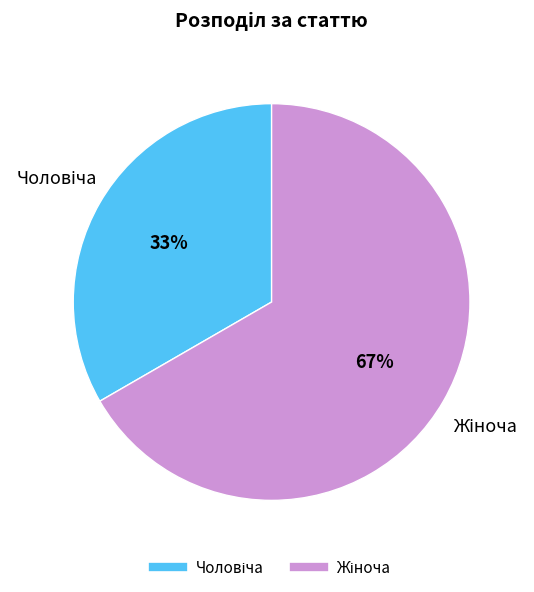

Does any single category account for the majority?

Yes